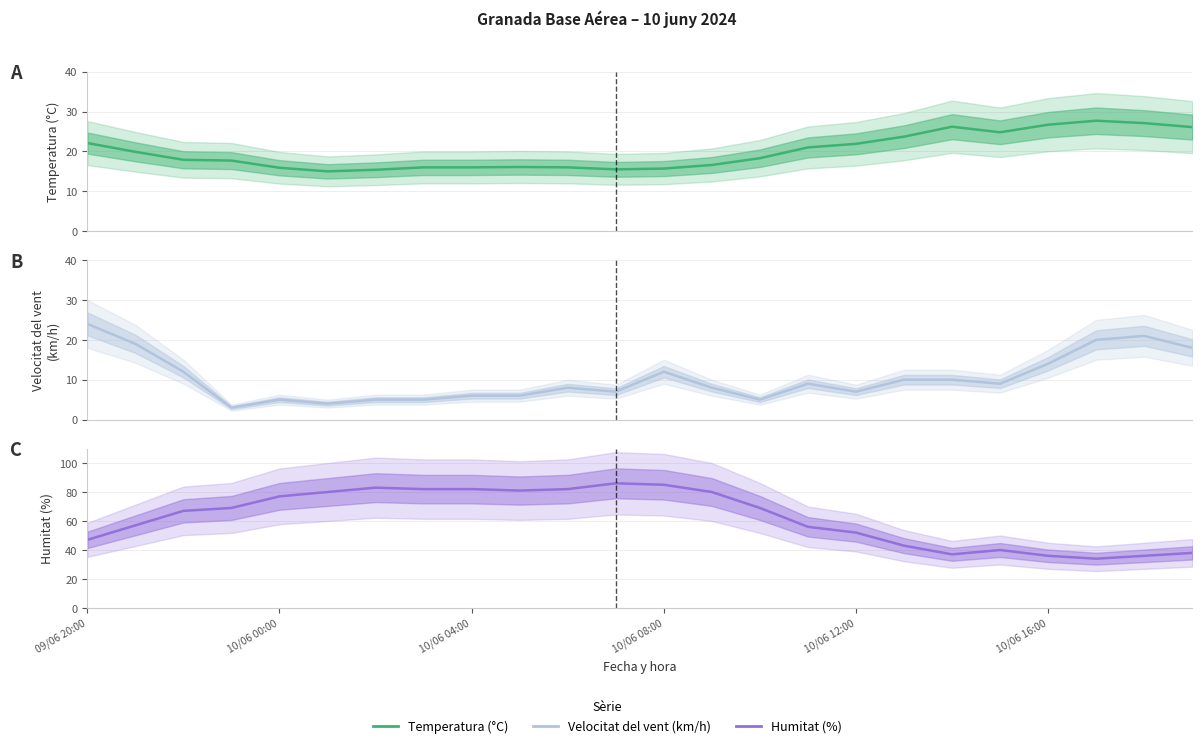

The value of Humitat (%) at 22 is 36.0. True or false?

True